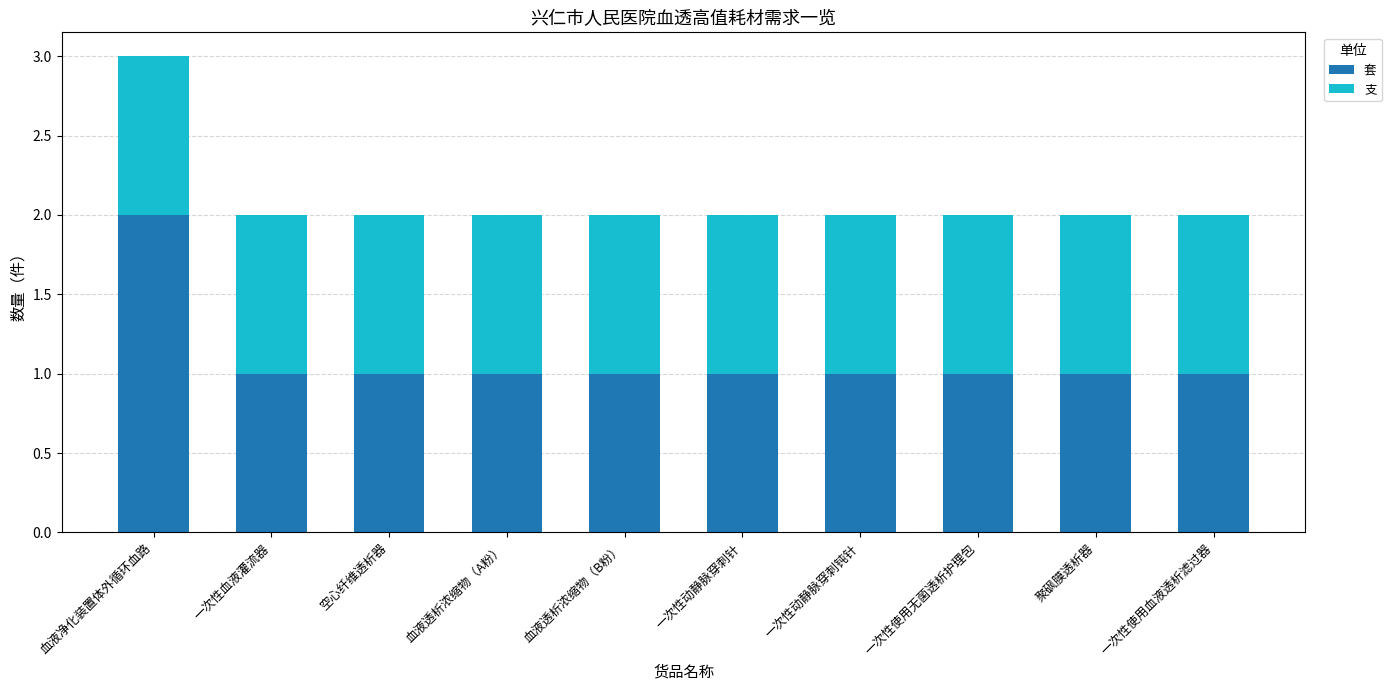

The value of 套 at 血液净化装置体外循环血路 is 2. True or false?

True